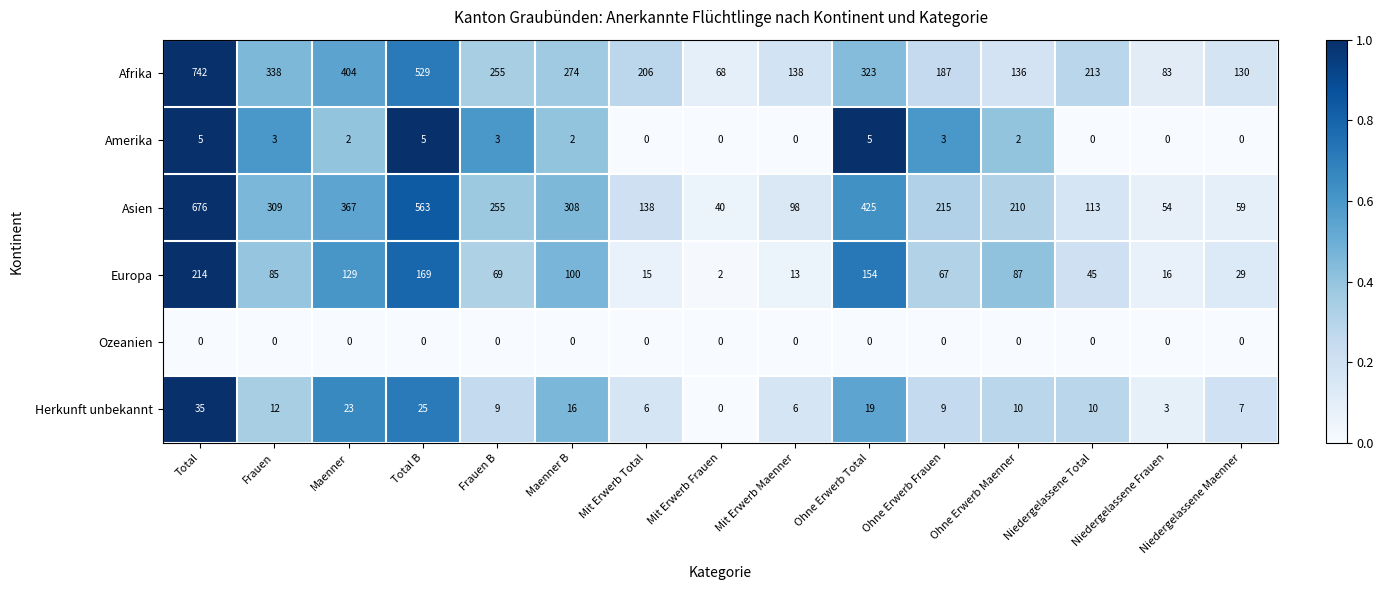

Which series changed the most between Frauen B and Mit Erwerb Frauen?

Asien